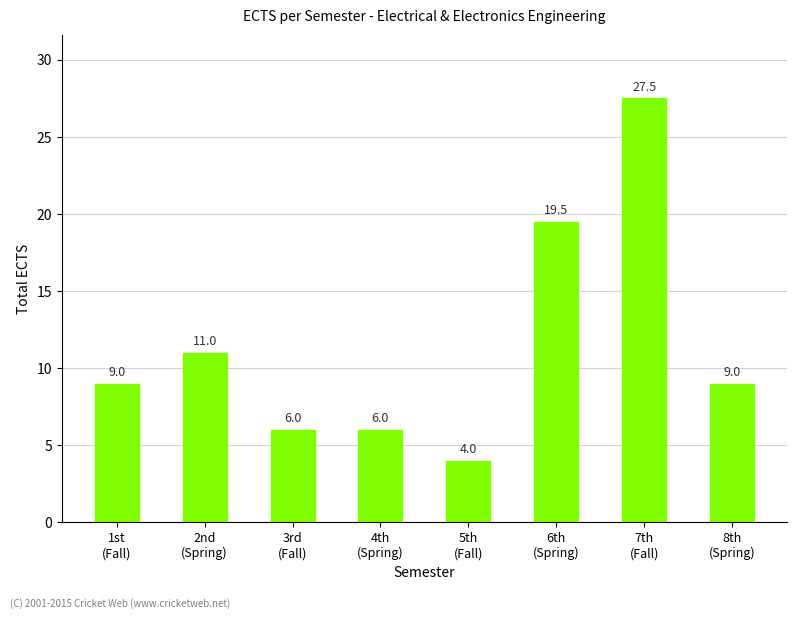

The chart shows a value of 19.5 at 6th
(Spring). True or false?

True